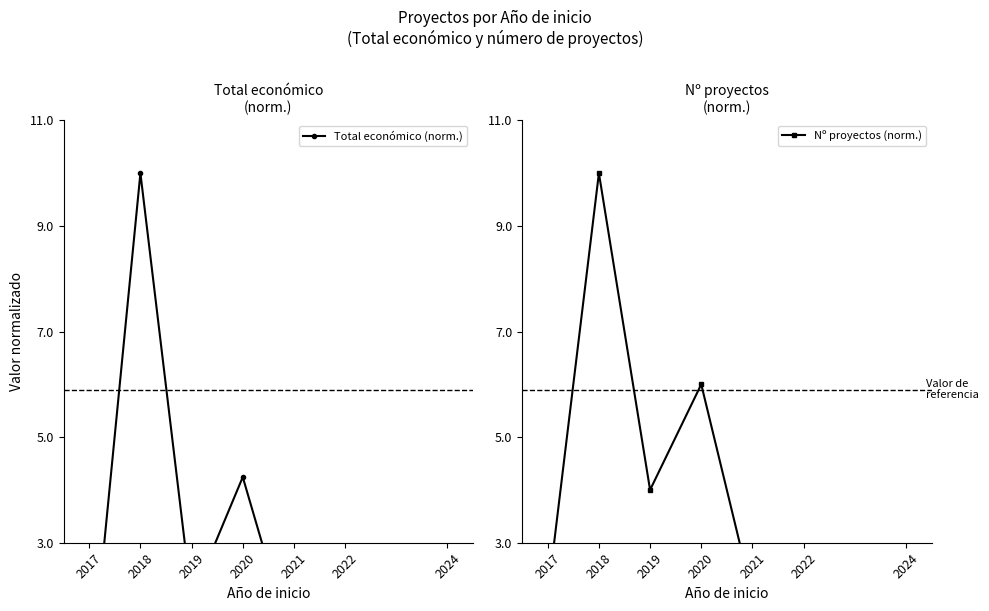

How many data points in Total económico (norm.) are above 1?

4